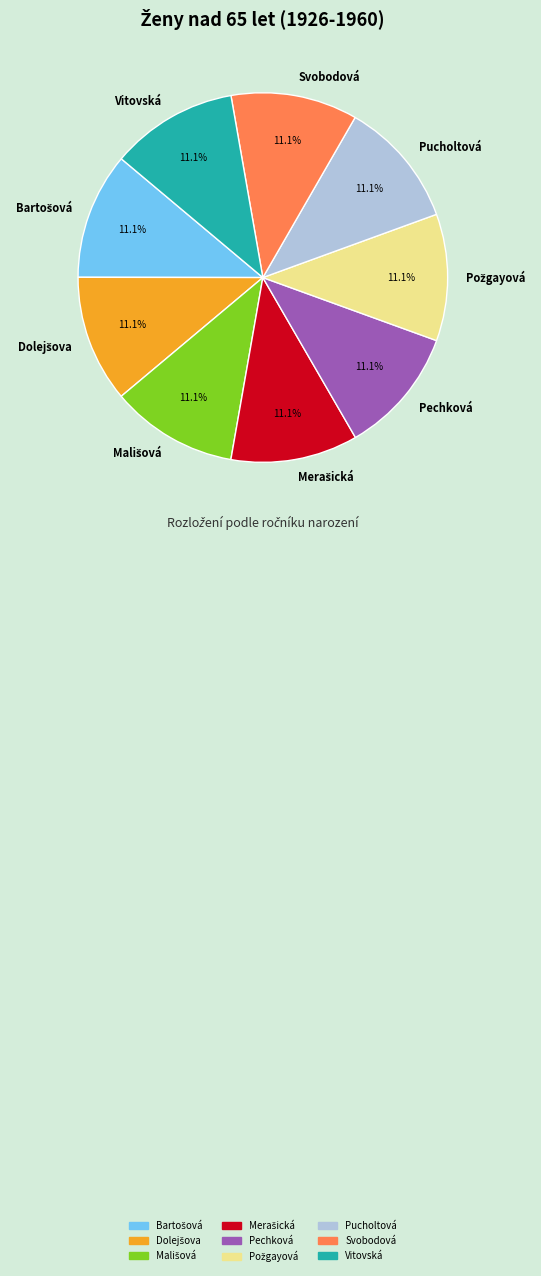

What is the ratio of the value at Pechková to the value at Svobodová?

1.0